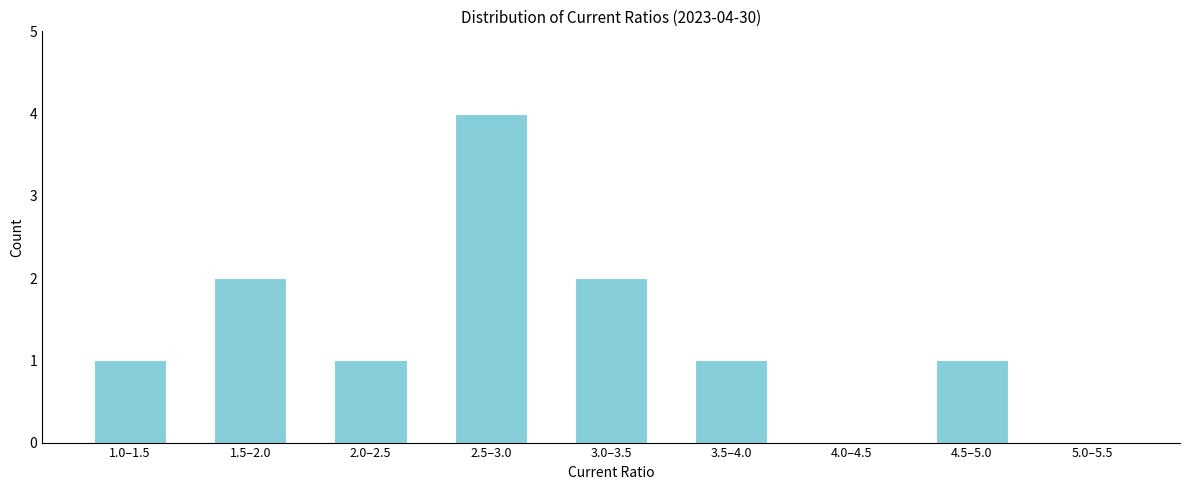

Reading left to right, extract all data points from this chart.

1.0–1.5=1	1.5–2.0=2	2.0–2.5=1	2.5–3.0=4	3.0–3.5=2	3.5–4.0=1	4.0–4.5=0	4.5–5.0=1	5.0–5.5=0